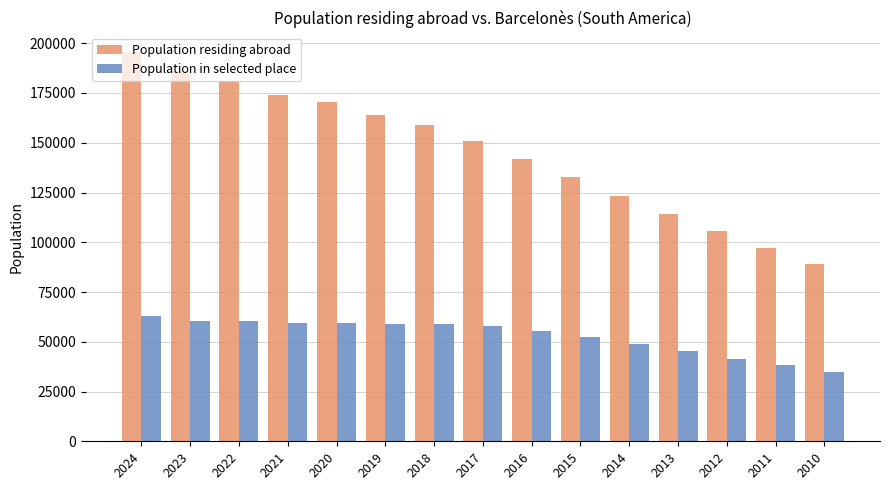

What value does the Population residing abroad series have at 2017?

150790